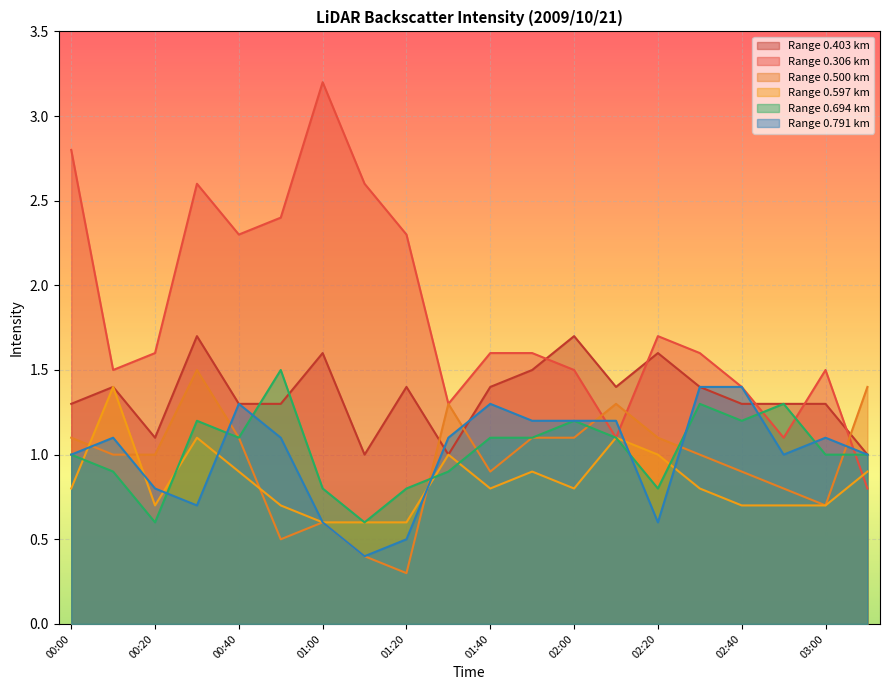

Where is the first local maximum for 0.791?

00:10